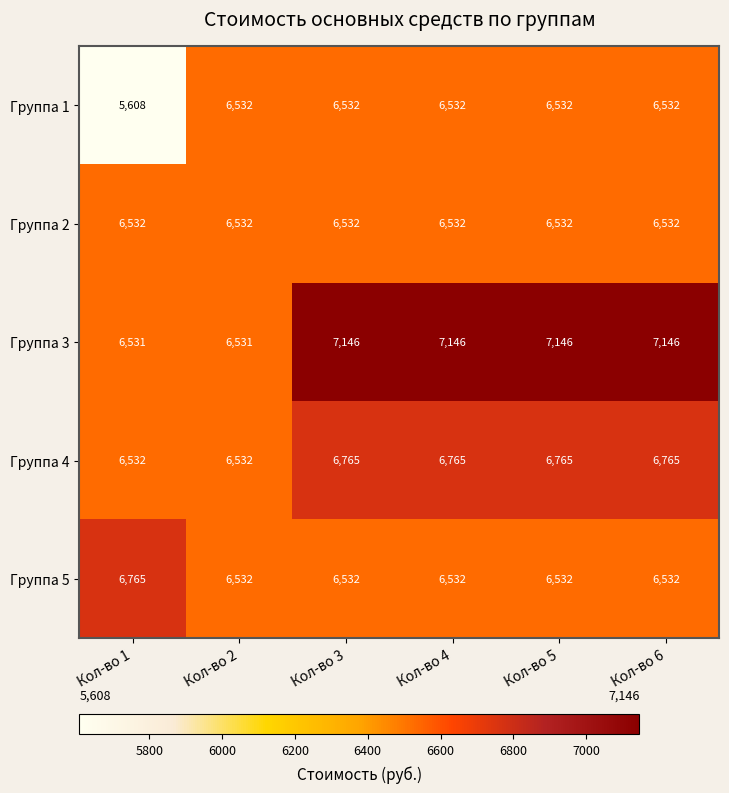

What value does the Группа 2 series have at Кол-во 5?

6532